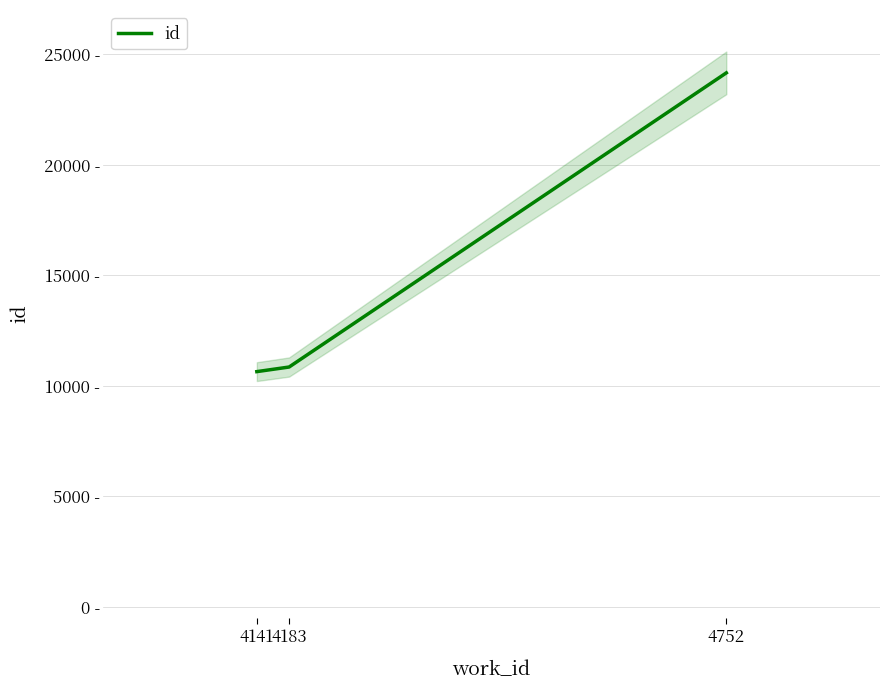

The value at 4141 is 5475. True or false?

False